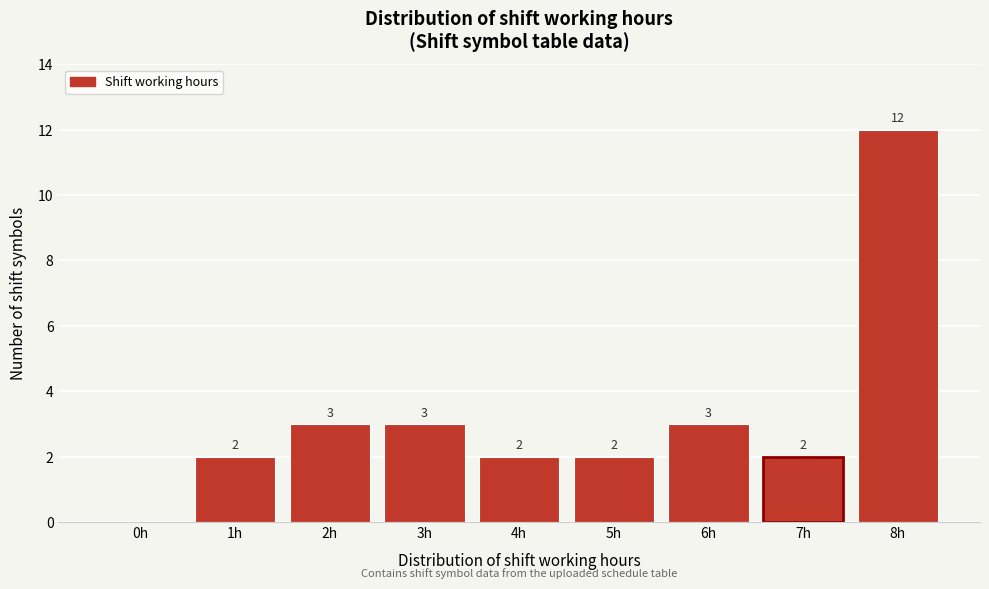

Reading left to right, what are all the values shown in this chart?

0h=0	1h=2	2h=3	3h=3	4h=2	5h=2	6h=3	7h=2	8h=12